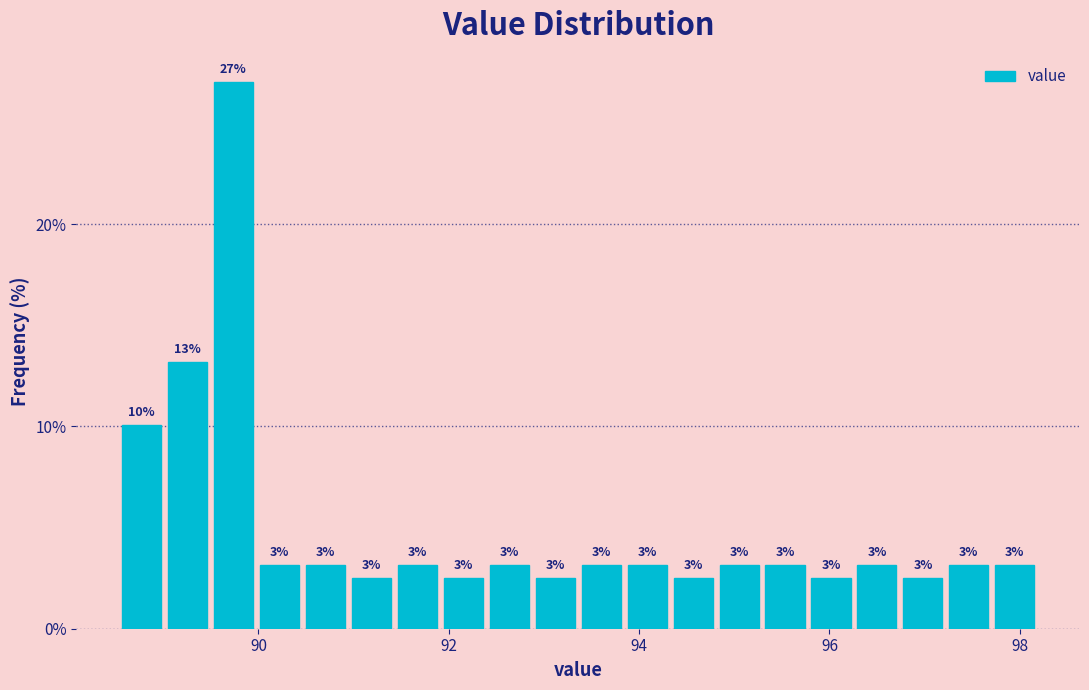

Around what value on the x-axis is the tallest bar? Give the approximate position of its centre, as read against the axis.

89.8